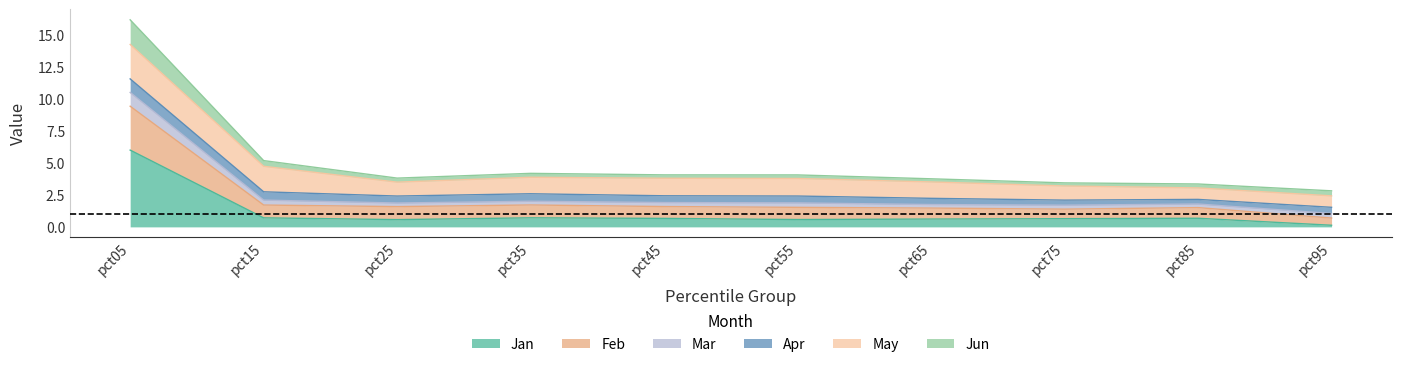

At how many categories does at least one series exceed 11?

1